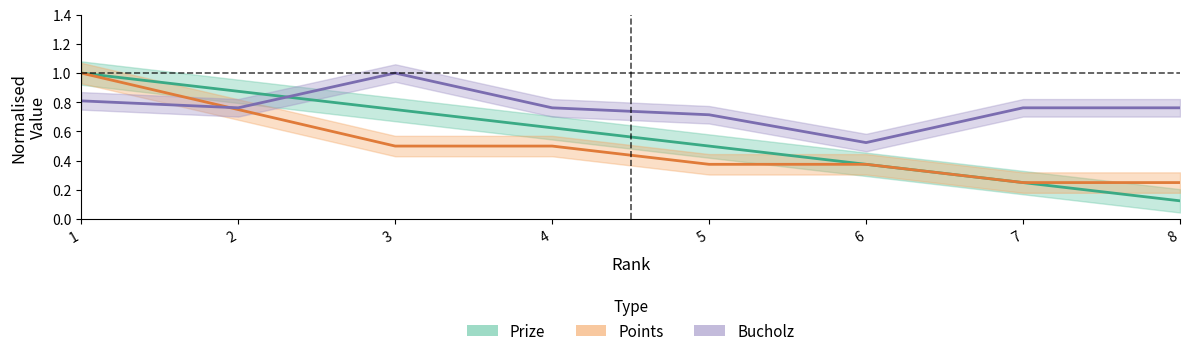

Where is Points nearest to the value 0?

7